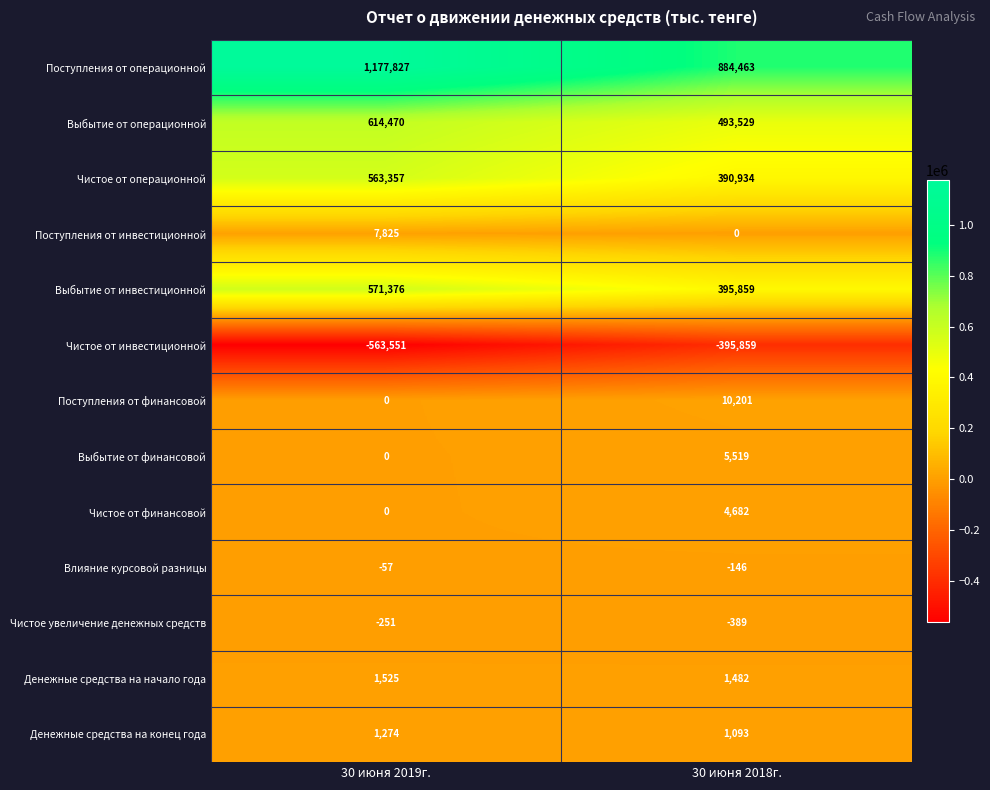

Which series changed the most between 30 июня 2019г. and 30 июня 2018г.?

Поступления от операционной